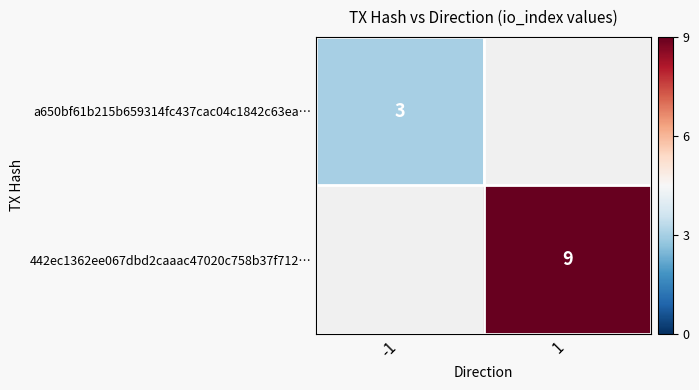

Is it true that 442ec1362ee067dbd2caaac47020c758b37f712… equals 9 at 1?

True